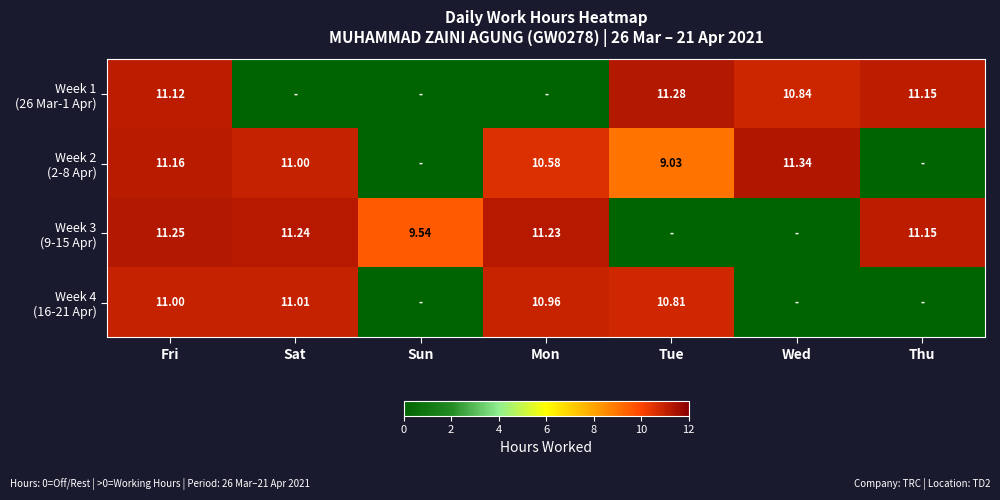

How many data points in Week 1 (26 Mar-1 Apr) are less than 10?

3